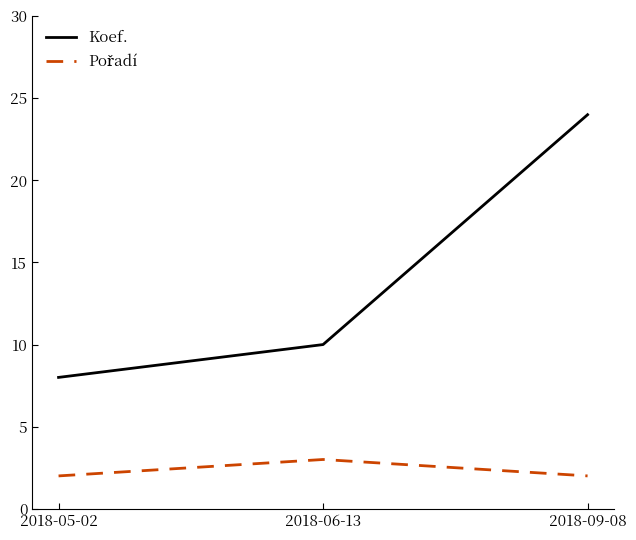

Which series has the largest total across all categories?

Koef.